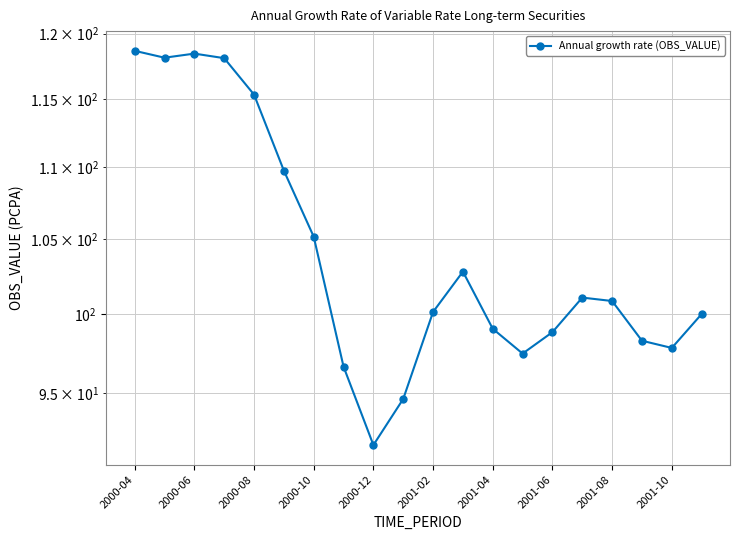

How many data points are less than 100?

8